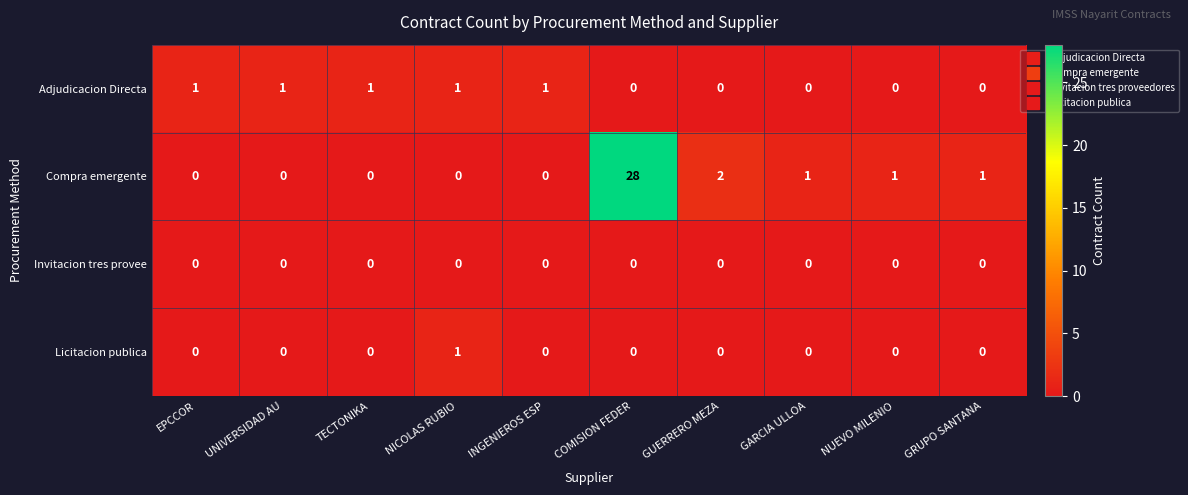

Which series has the largest range (max minus min)?

Compra emergente